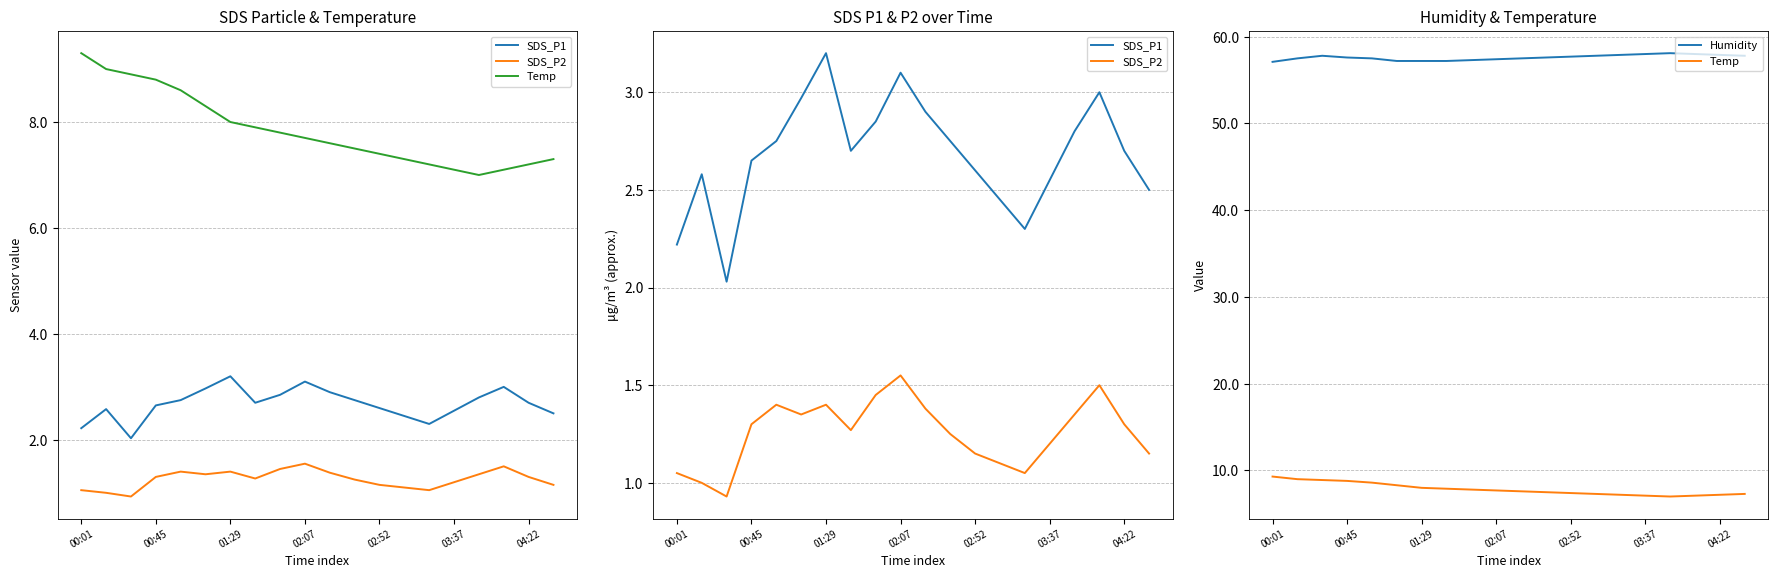

What is the average value of the SDS_P1 series?

2.7